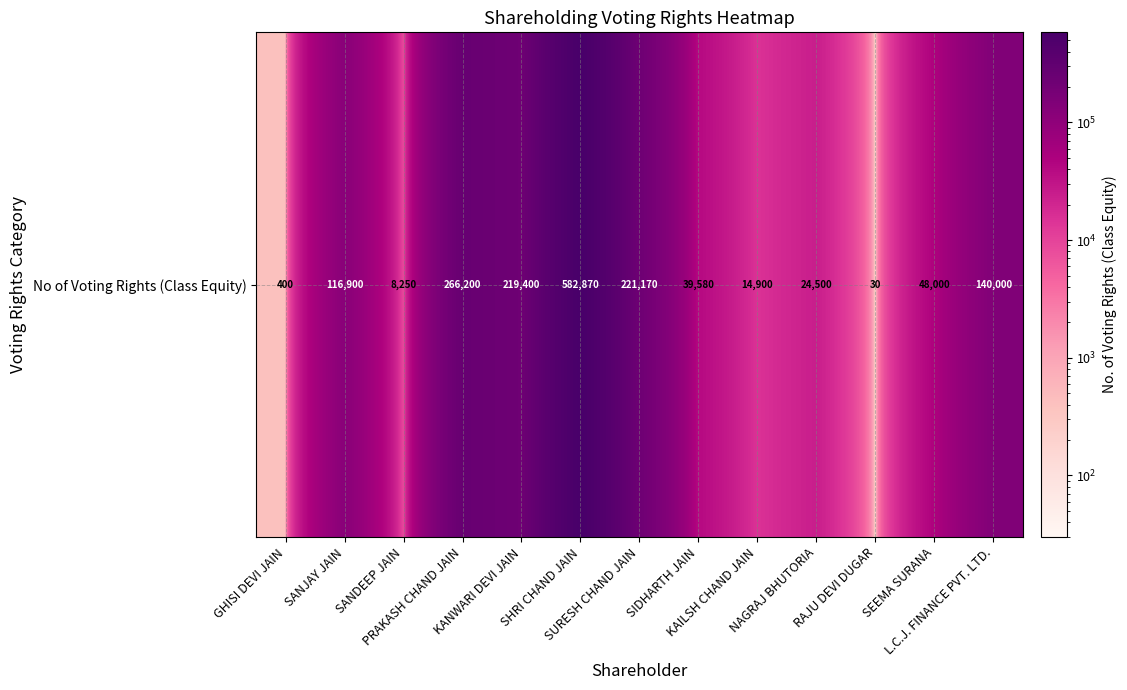

What is the average value?

129400